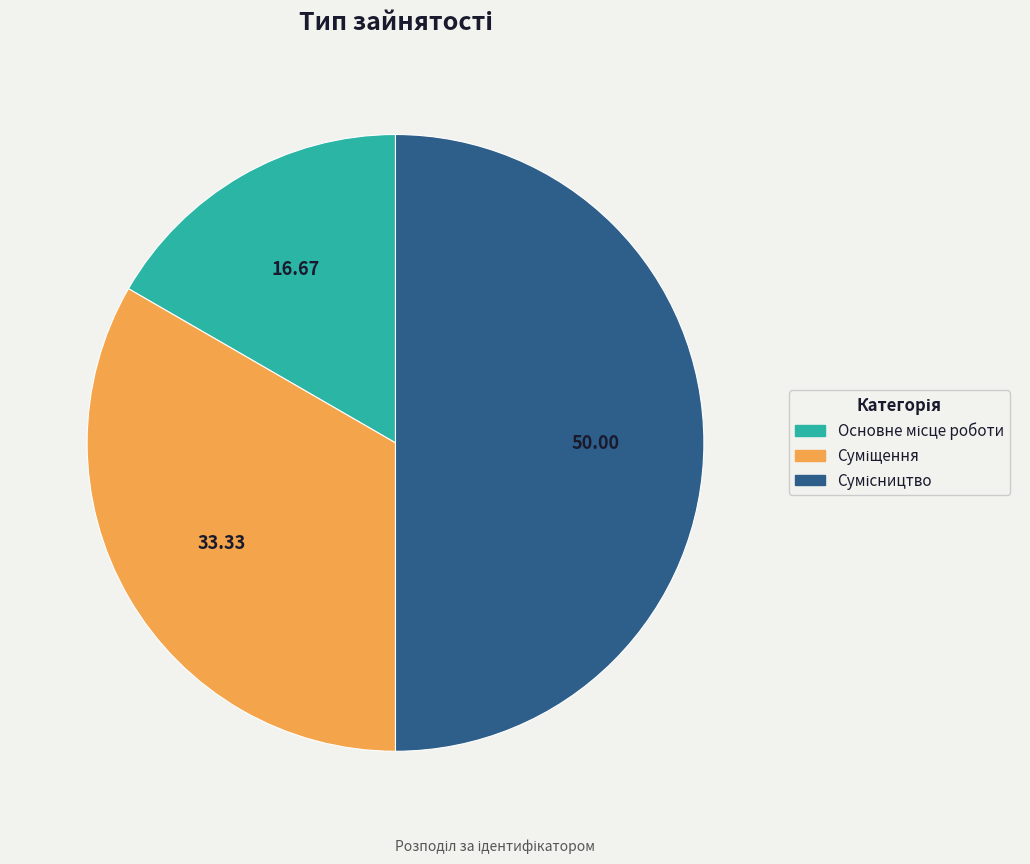

What is the largest slice in the pie chart?

Сумісництво